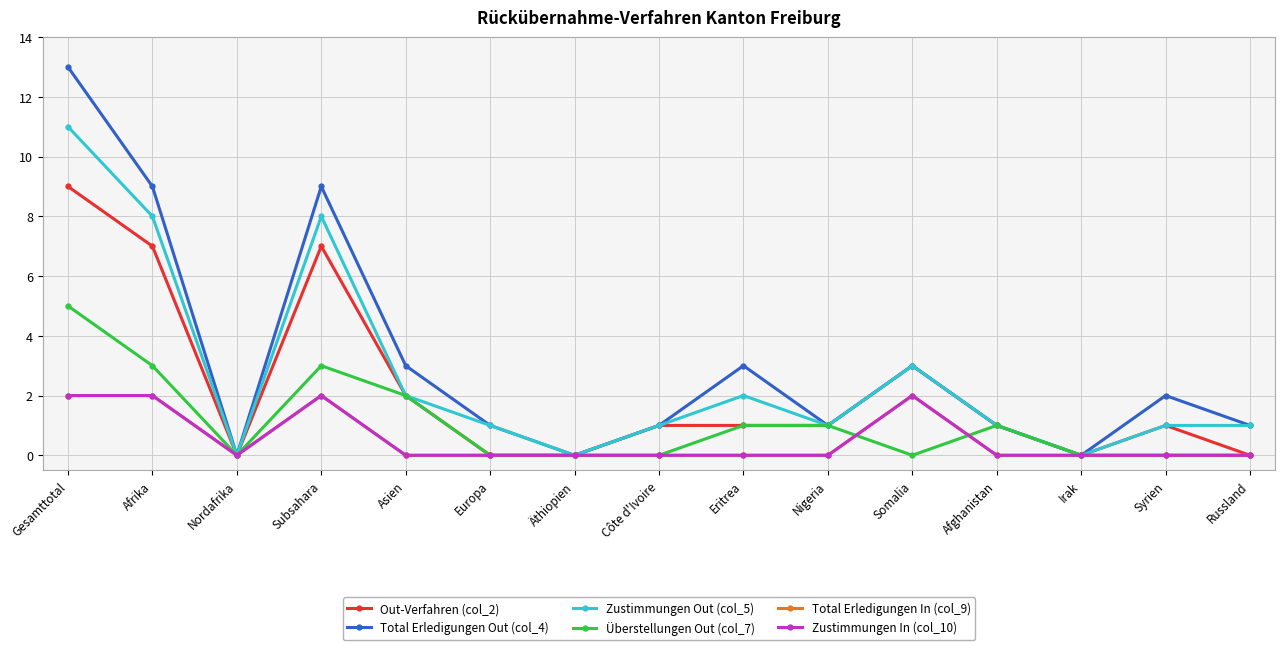

Rank the series at Côte d'Ivoire from lowest to highest value.

Überstellungen Out (col_7), Total Erledigungen In (col_9), Zustimmungen In (col_10), Out-Verfahren (col_2), Total Erledigungen Out (col_4), Zustimmungen Out (col_5)